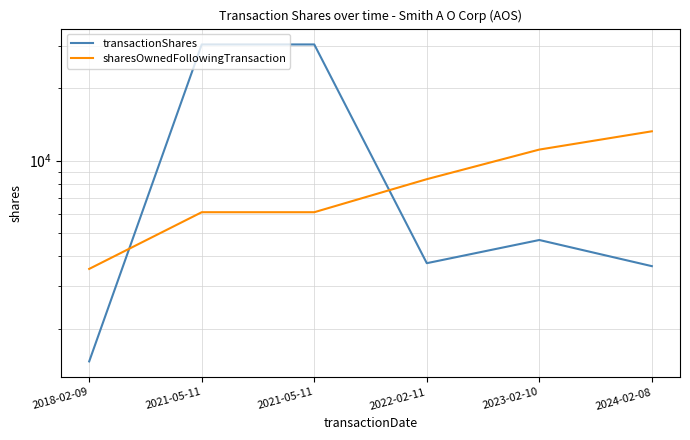

What is the difference between the second highest and minimum values in the transactionShares series?

28932